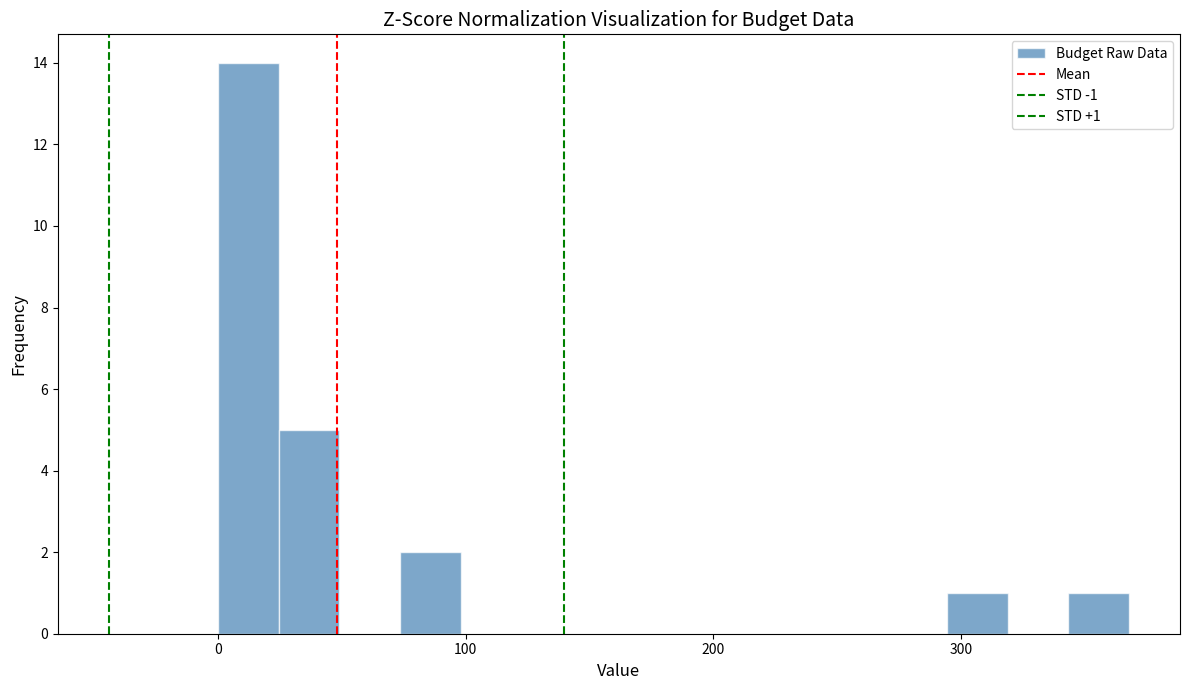

Around what value on the x-axis is the tallest bar? Give the approximate position of its centre, as read against the axis.

10